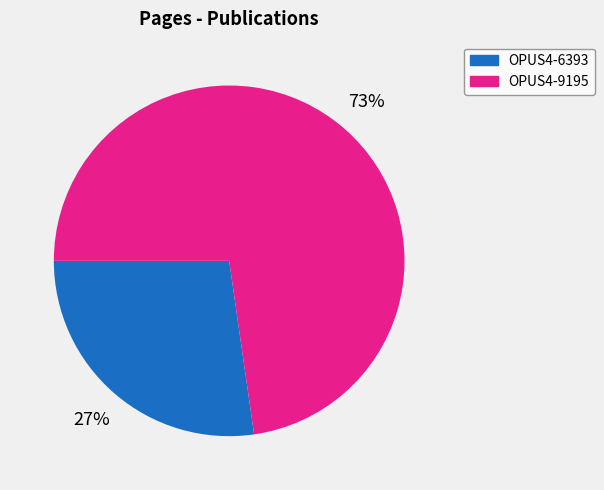

To the nearest percent, what is the combined percentage of OPUS4-6393 and OPUS4-9195?

100%